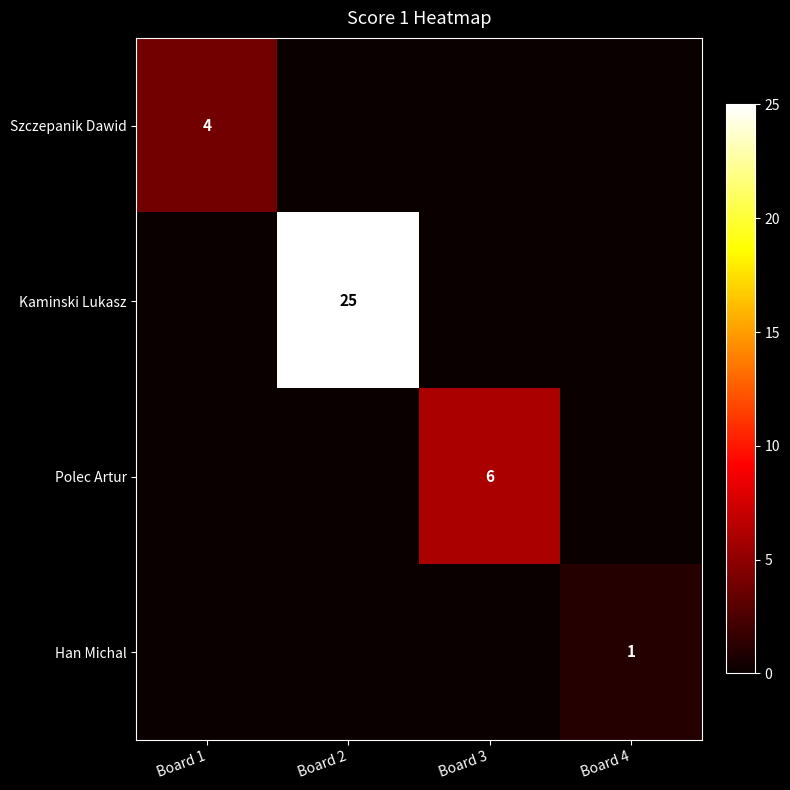

Is it true that Han Michal equals 1 at Board 4?

True